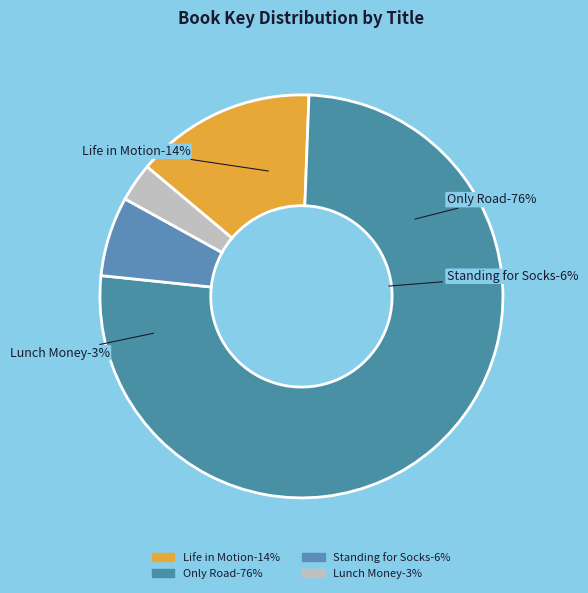

Rank the categories by value from highest to lowest.

Only Road
(9781481457507), Life in Motion
(9781481479790), Standing for Socks
(9781416948018), Lunch Money
(9780689866838)